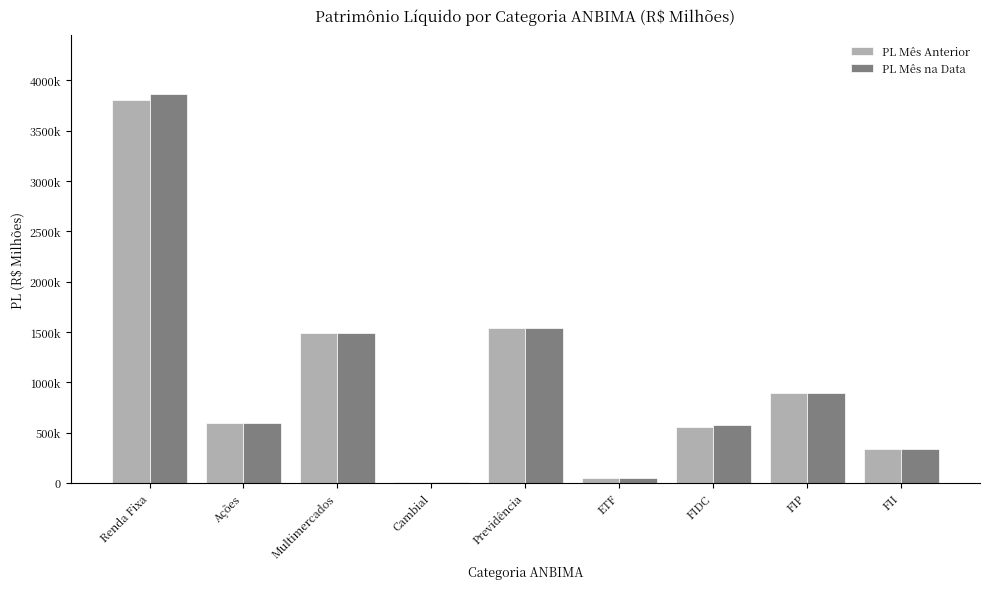

The PL Mês Anterior series shows 868576.0 at Ações. True or false?

False